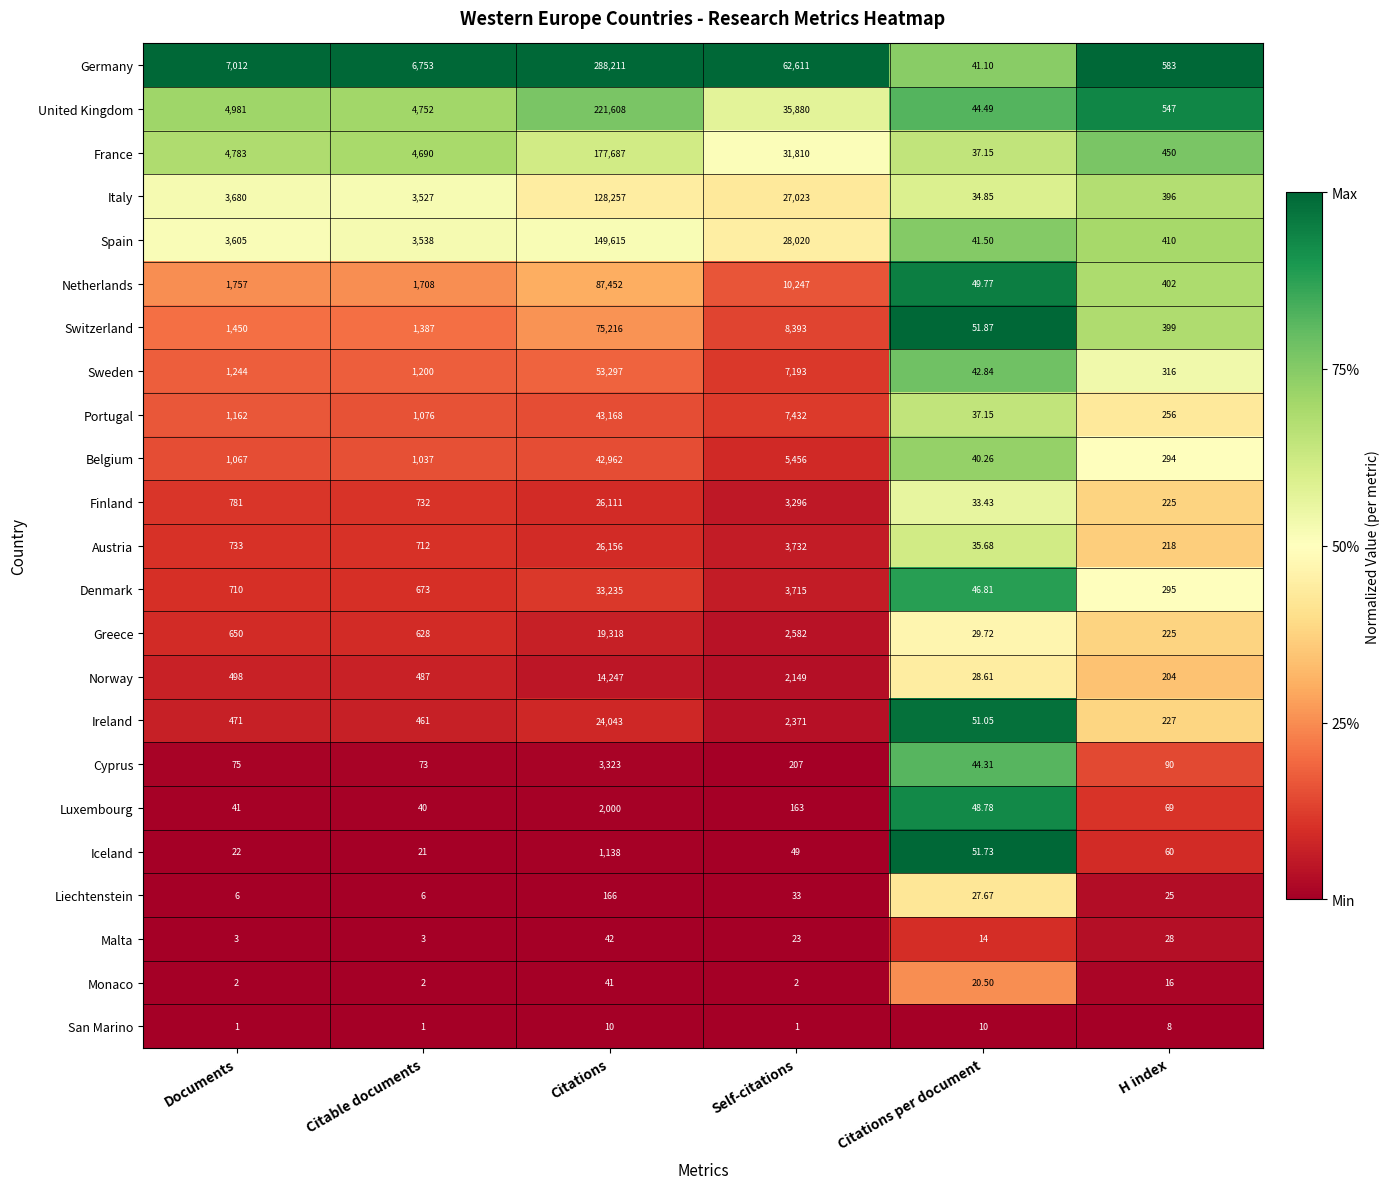

Between Citations and Citations per document, which series saw the biggest shift?

Germany